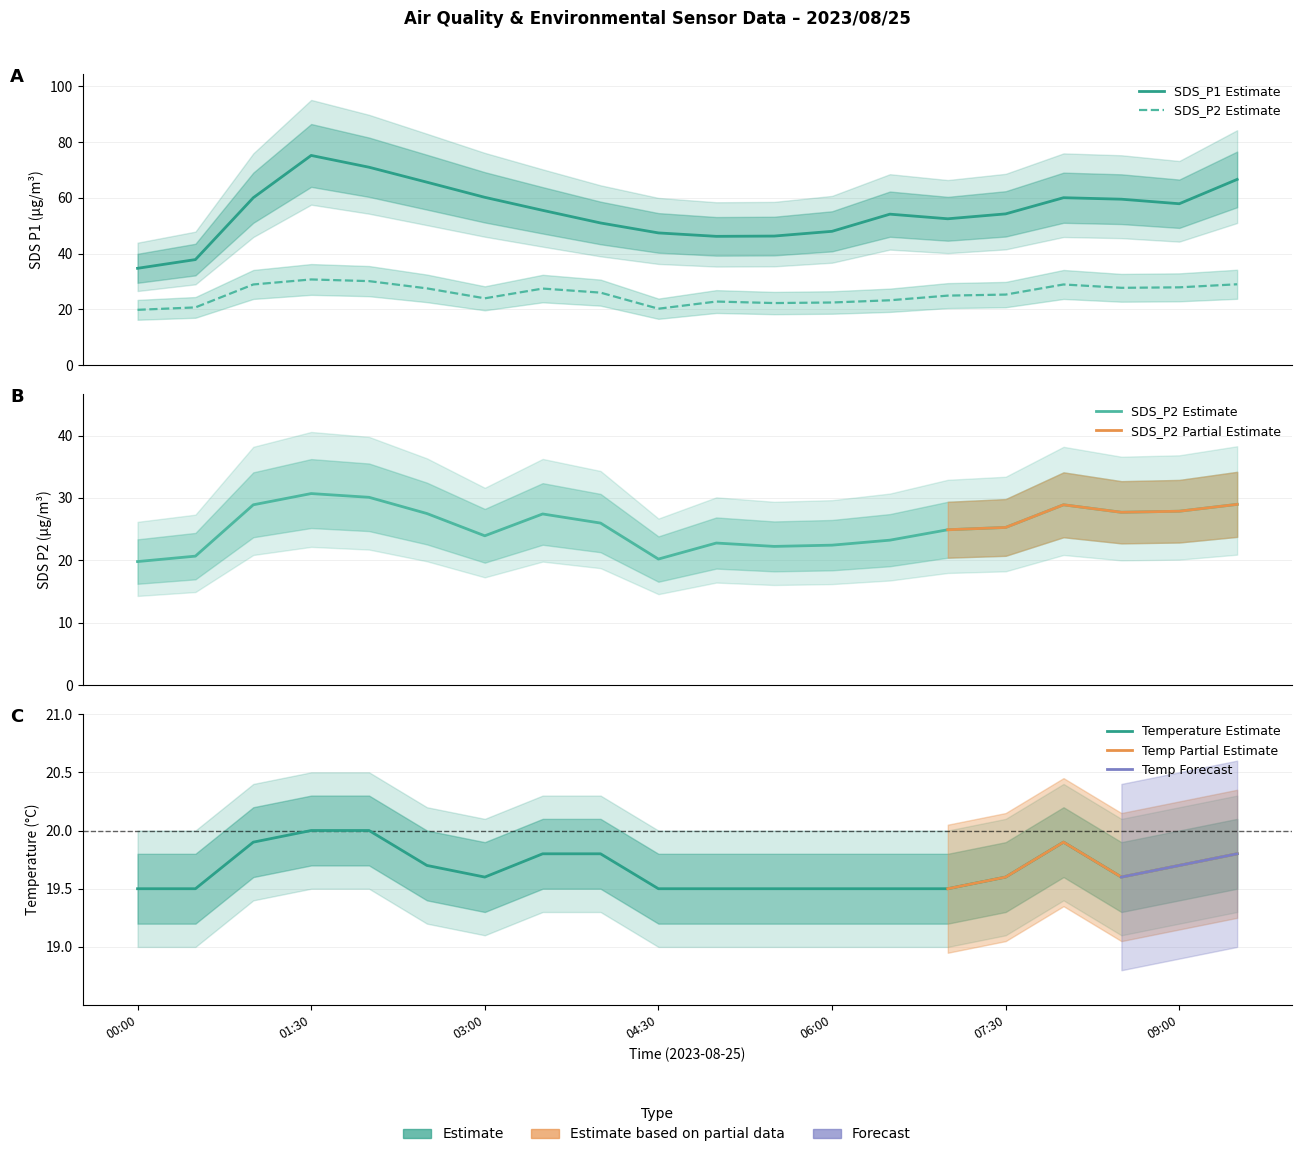

Is it true that SDS_P1 equals 54.1 at 13?

True